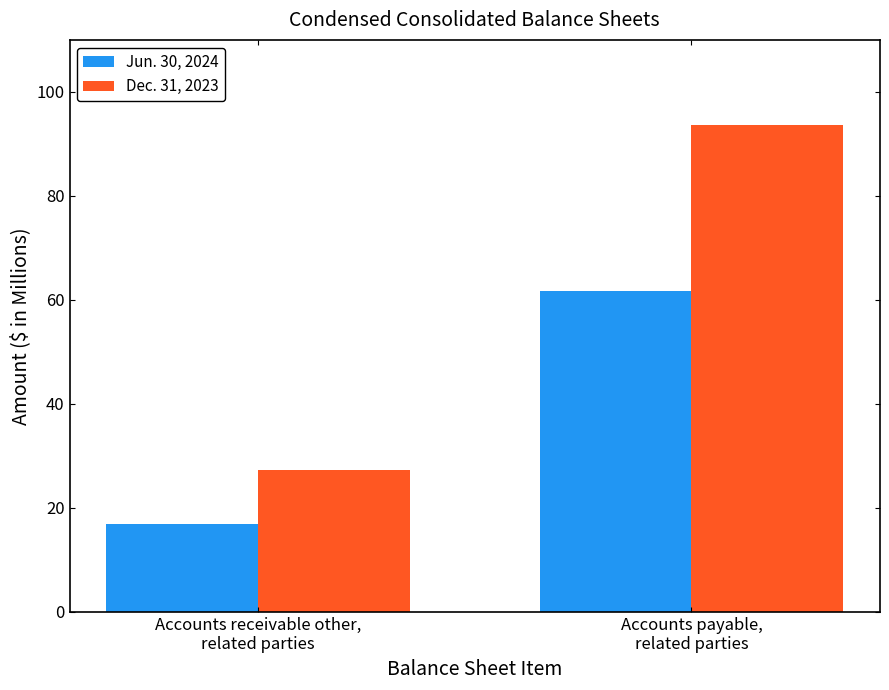

How many distinct data groups are displayed?

2